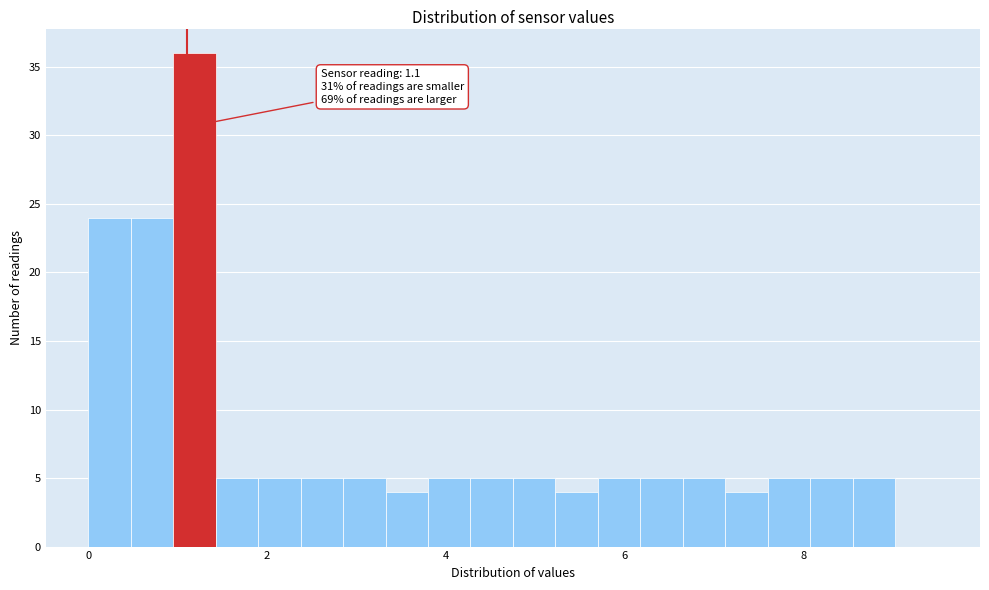

Around what value on the x-axis is the tallest bar? Give the approximate position of its centre, as read against the axis.

1.2